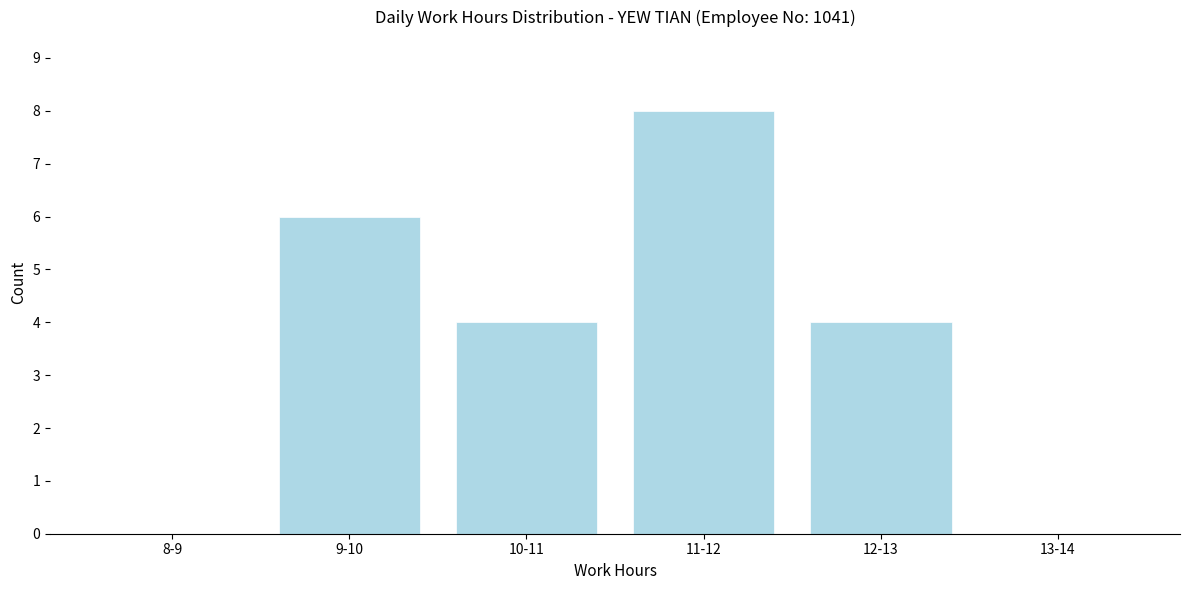

Reading left to right, list all the values displayed in this chart.

8-9=0	9-10=6	10-11=4	11-12=8	12-13=4	13-14=0